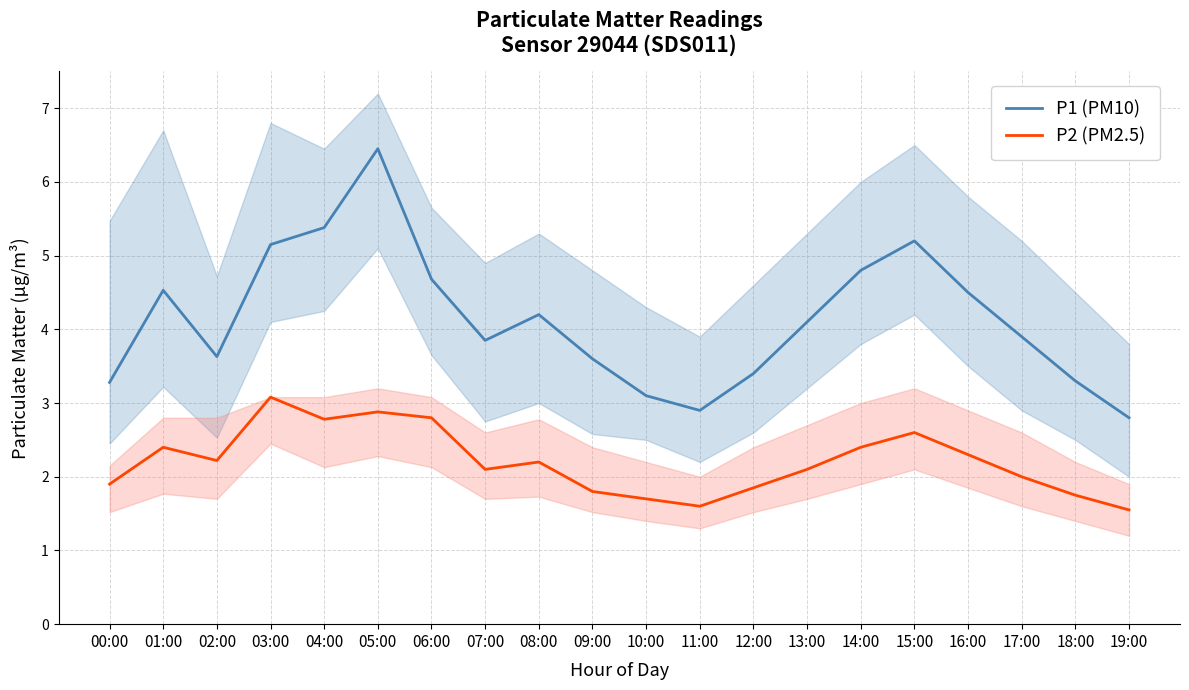

True or false: P1 (PM10) has a value of 4.2 at 08:00.

True